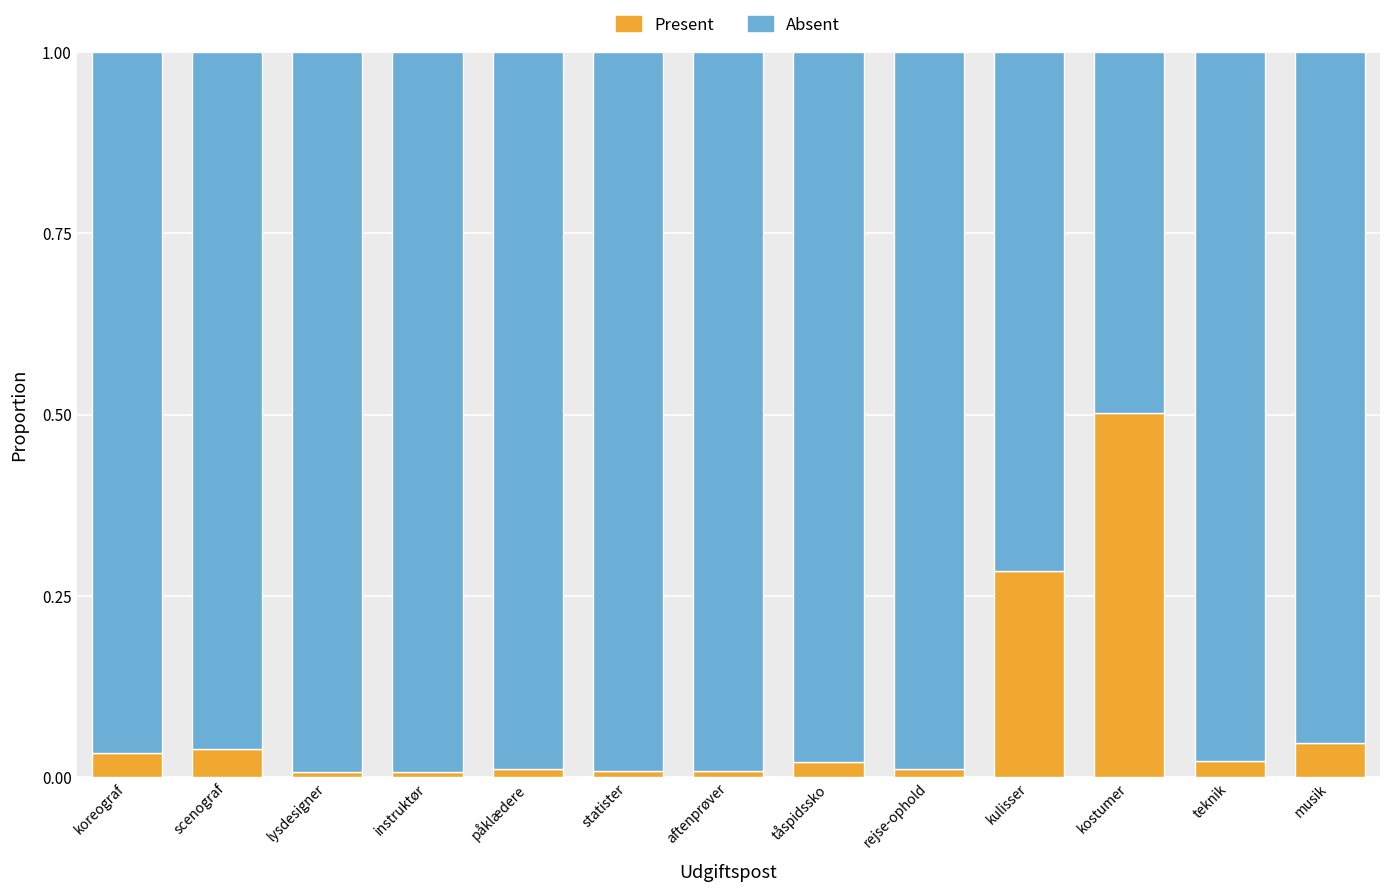

What is the difference between the maximum and minimum values in the Present series?

0.5